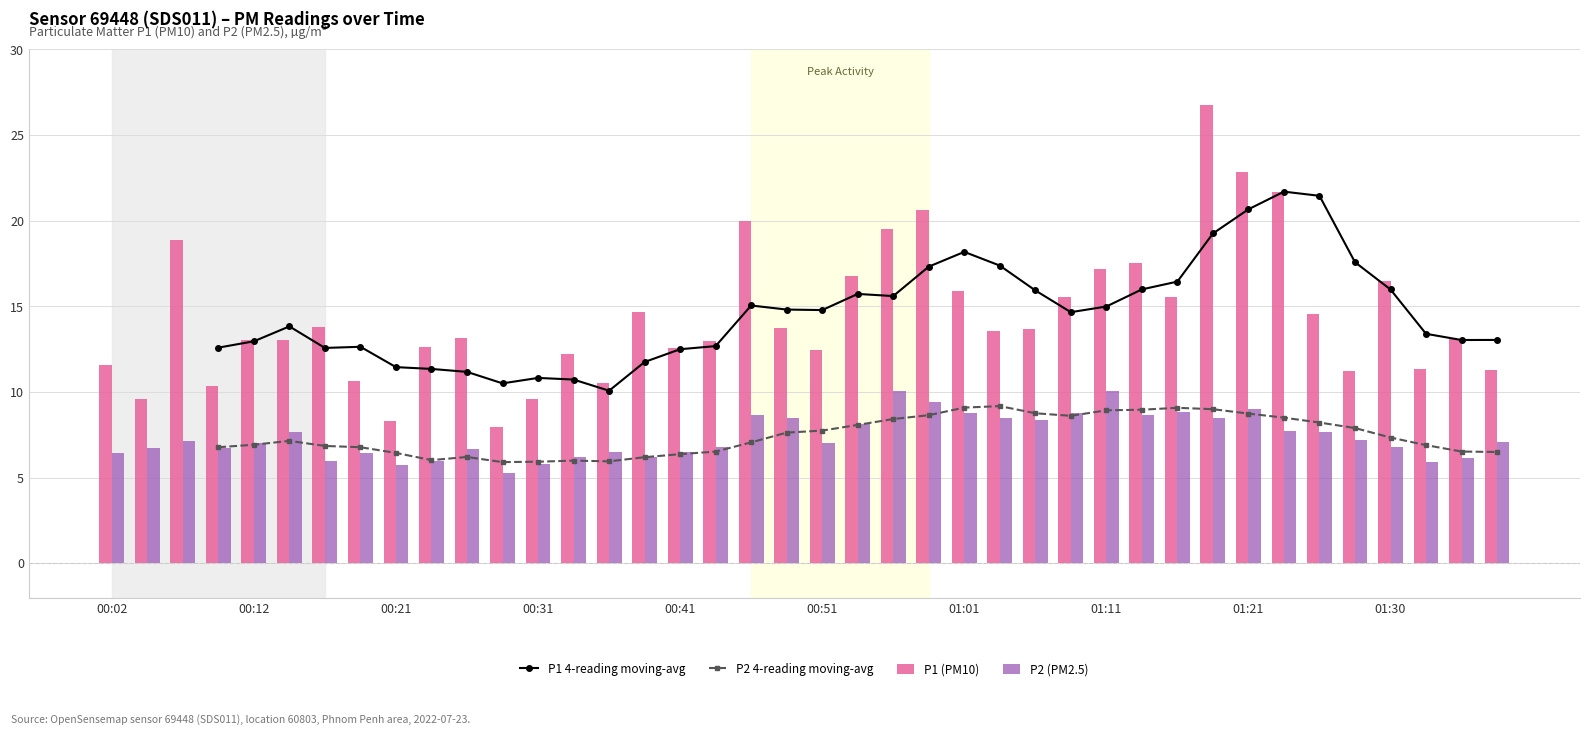

At how many categories does at least one series exceed 7?

40